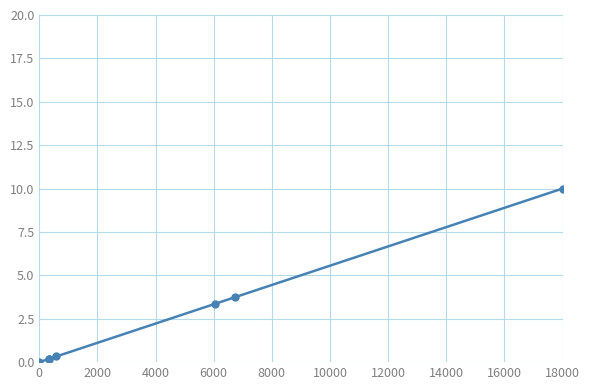

What is the sum of the values at 0 and 10000?

3.7